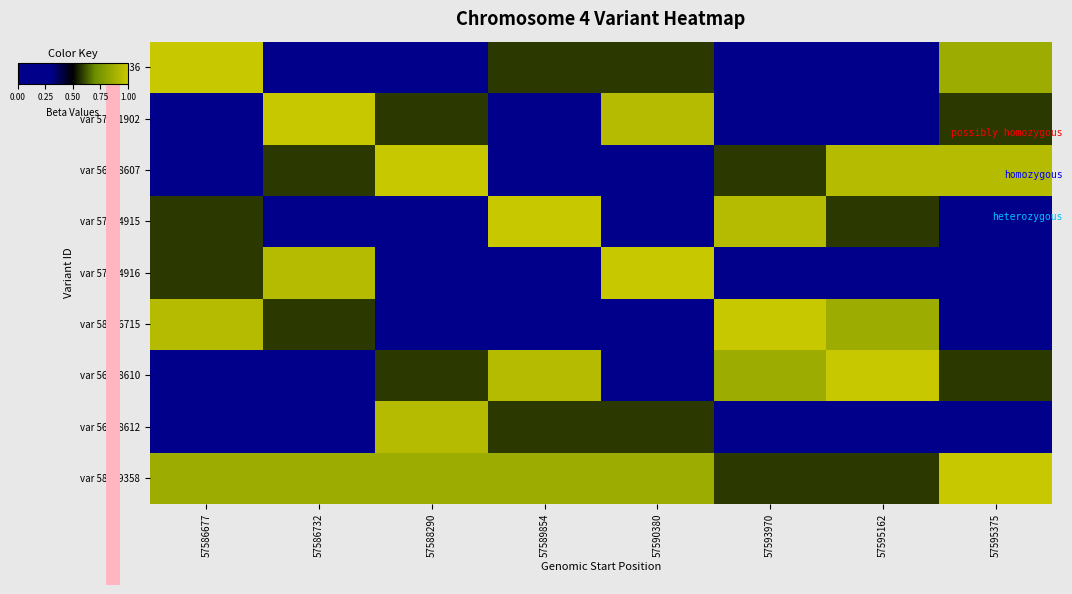

Which label corresponds to the smallest value in the chart?

57588290